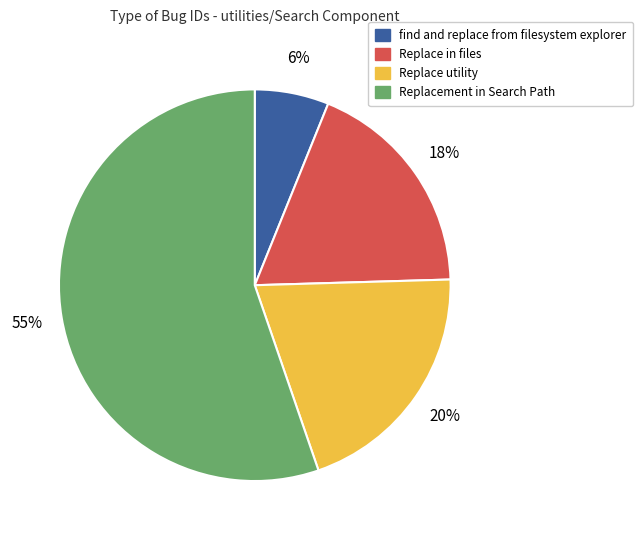

The find and replace from filesystem explorer slice represents 15% of the pie. True or false?

False